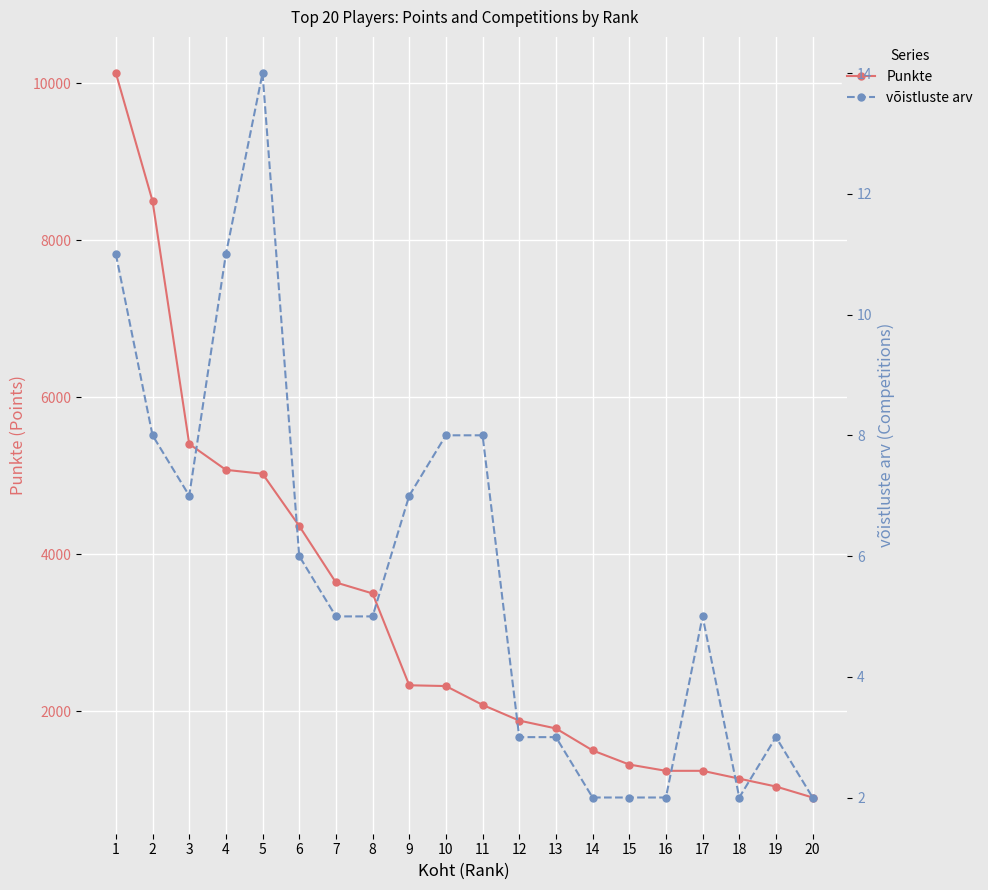

What is the average value of the võistluste arv series?

6